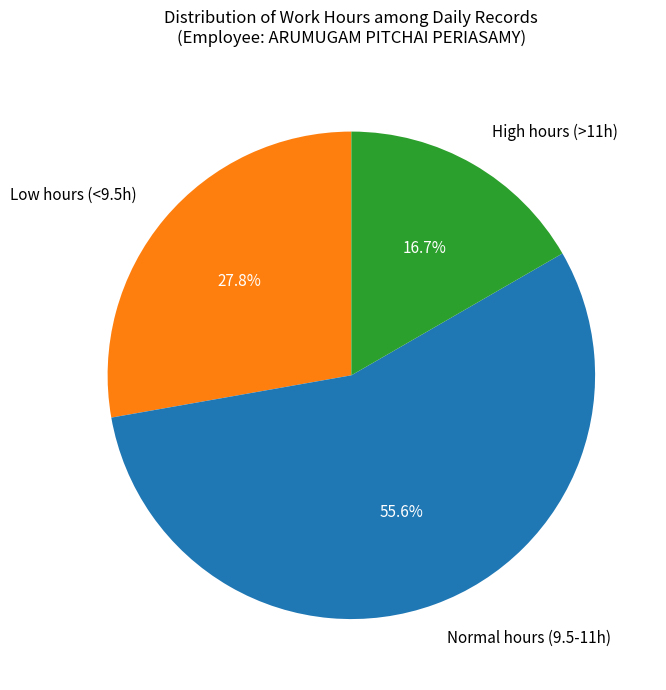

Which category has the biggest portion of the pie?

Normal hours (9.5-11h)